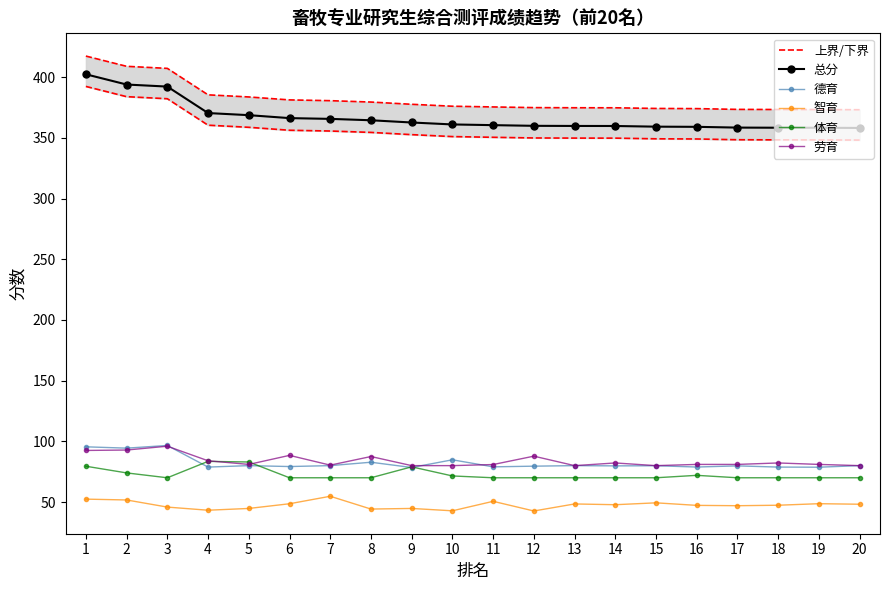

What is the average value of the 总分 series?

367.0